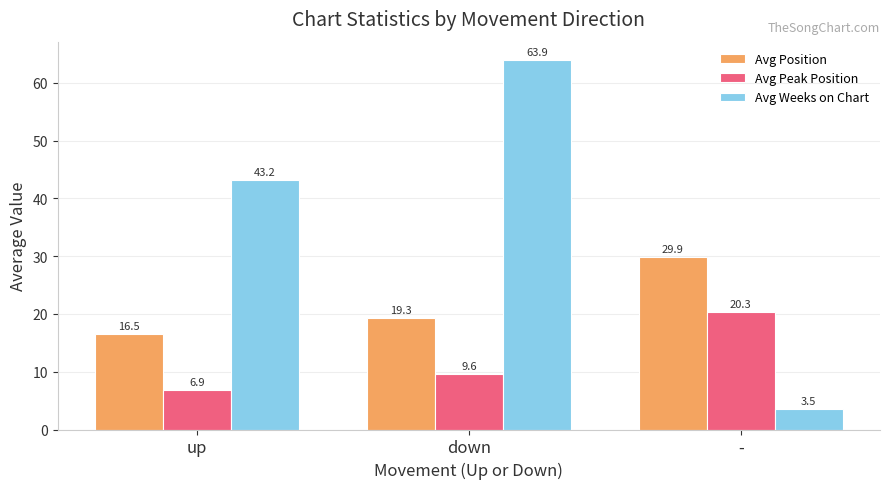

Reading left to right, extract all data points from this chart.

Avg Position: 16.5	19.3	29.9
Avg Peak Position: 6.9	9.6	20.3
Avg Weeks on Chart: 43.2	63.9	3.5